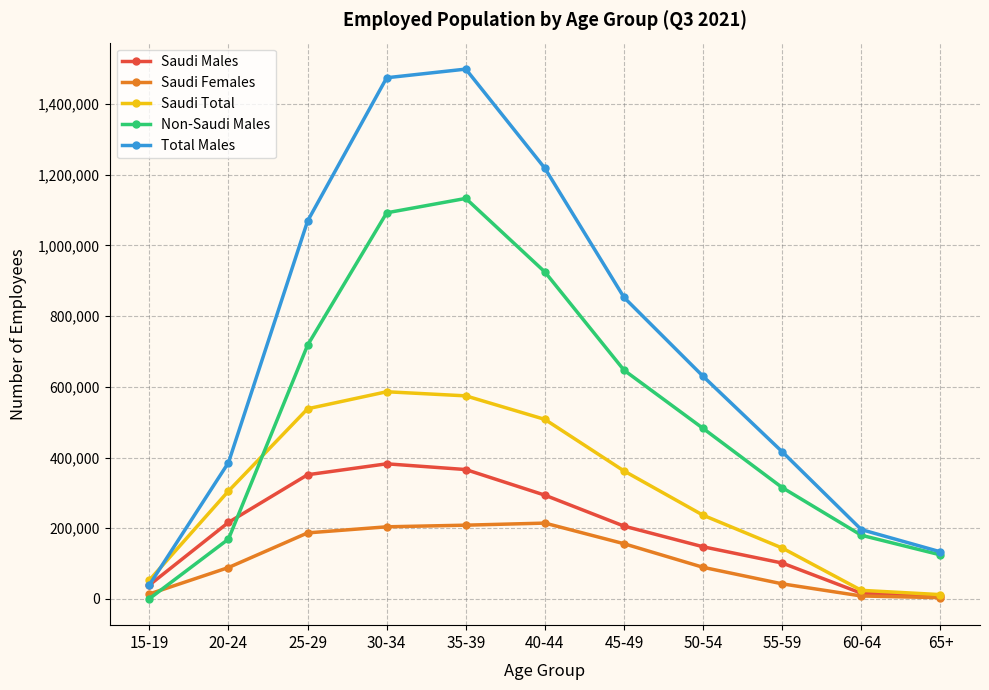

The Non-Saudi Males series shows 49884 at 65+. True or false?

False